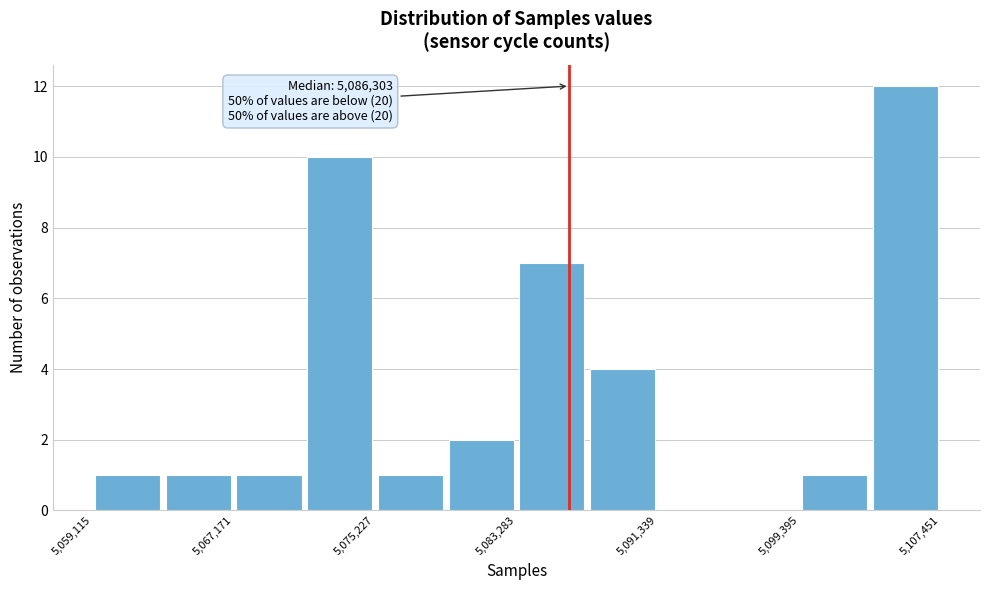

Which range on the x-axis has the tallest bar?

5103000 to 5107000